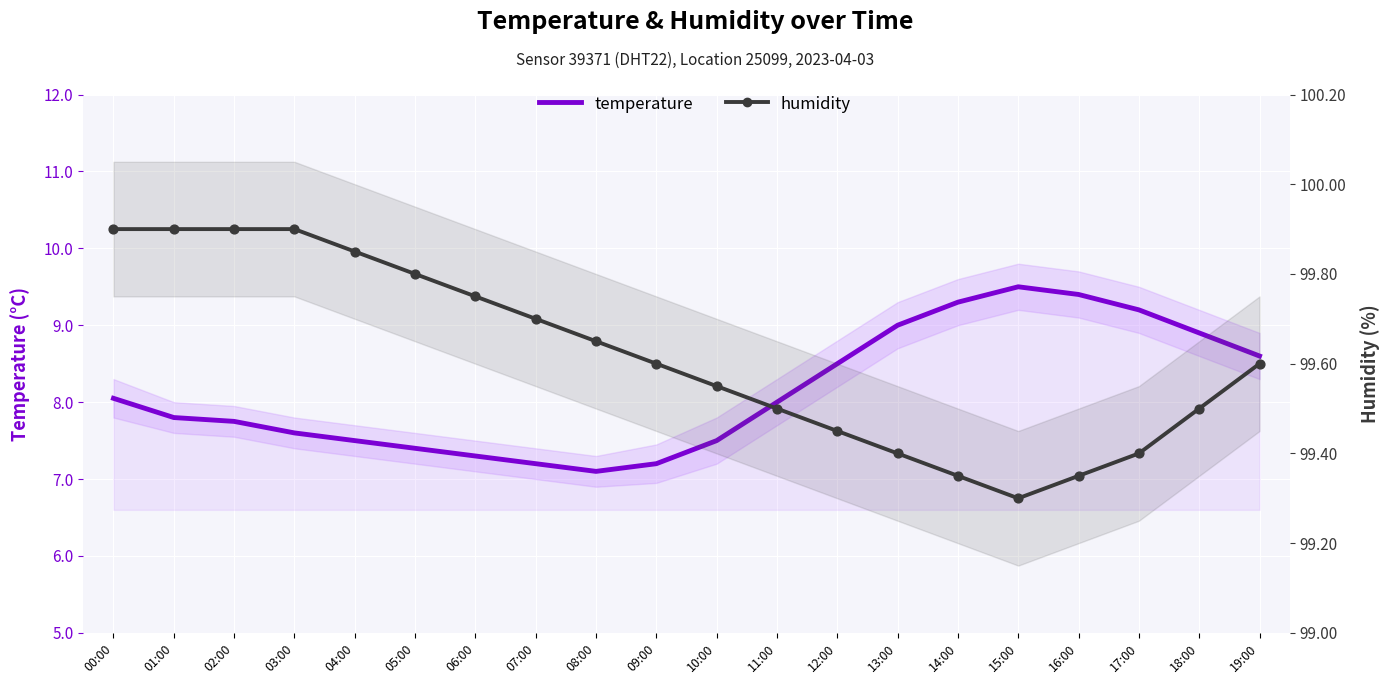

At which category is the sum across all series the highest?

15:00